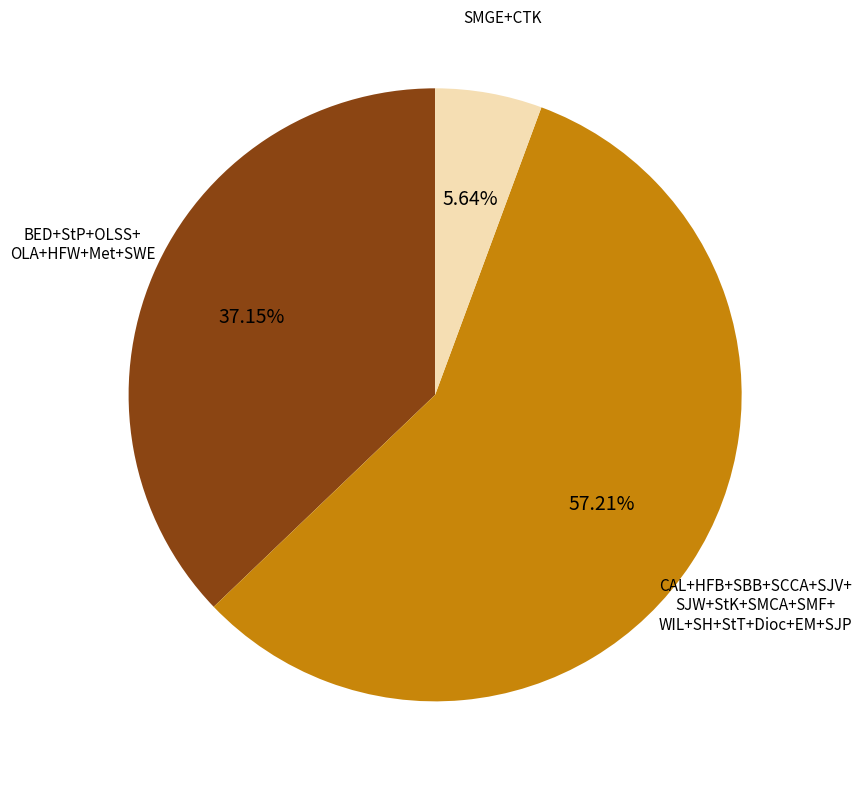

What is the smallest slice in the pie chart?

SMGE+CTK